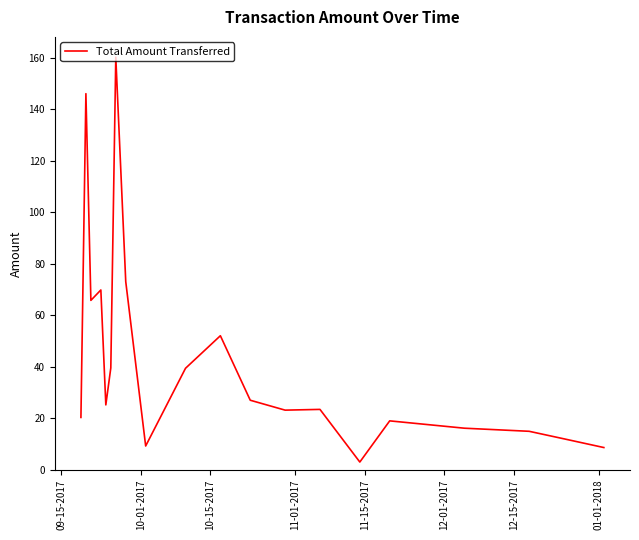

What is the maximum value shown in the chart?

160.3